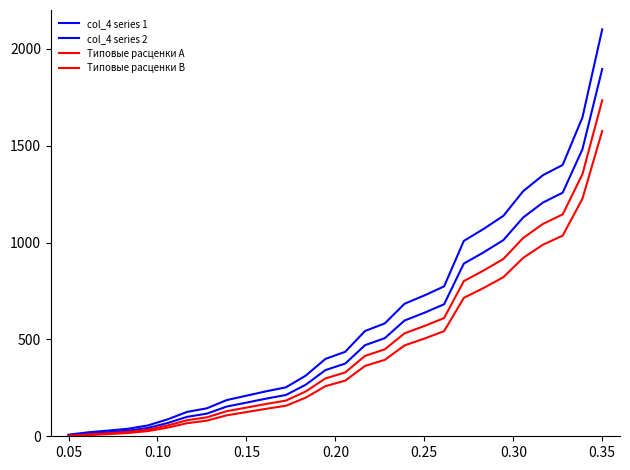

At how many categories does at least one series exceed 1390?

3